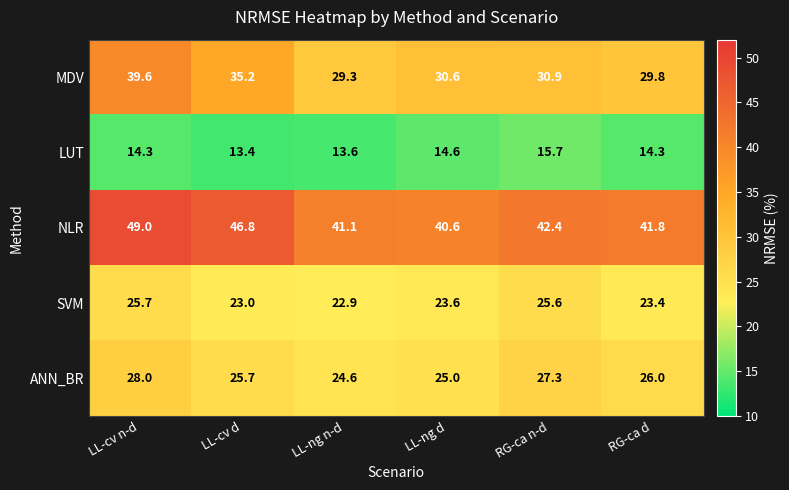

Reading left to right, transcribe all the data shown in this chart.

MDV: LL-cv n-d=39.6	LL-cv d=35.2	LL-ng n-d=29.3	LL-ng d=30.6	RG-ca n-d=30.9	RG-ca d=29.8
LUT: LL-cv n-d=14.3	LL-cv d=13.4	LL-ng n-d=13.6	LL-ng d=14.6	RG-ca n-d=15.7	RG-ca d=14.3
NLR: LL-cv n-d=49.0	LL-cv d=46.8	LL-ng n-d=41.1	LL-ng d=40.6	RG-ca n-d=42.4	RG-ca d=41.8
SVM: LL-cv n-d=25.7	LL-cv d=23.0	LL-ng n-d=22.9	LL-ng d=23.6	RG-ca n-d=25.6	RG-ca d=23.4
ANN_BR: LL-cv n-d=28.0	LL-cv d=25.7	LL-ng n-d=24.6	LL-ng d=25.0	RG-ca n-d=27.3	RG-ca d=26.0